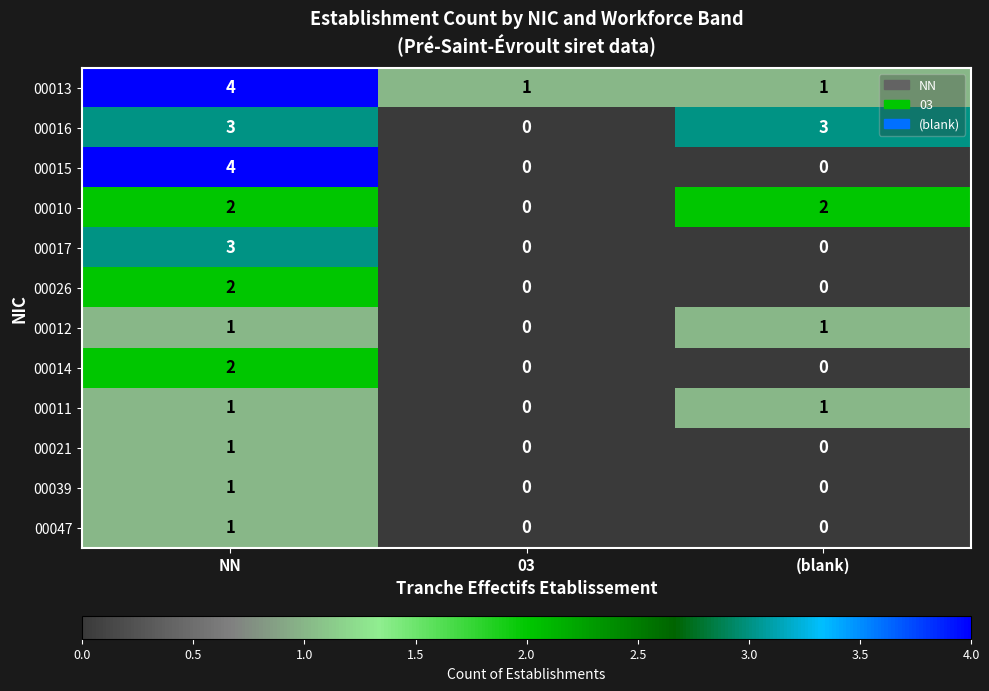

True or false: 00013 has a value of 1 at (blank).

True